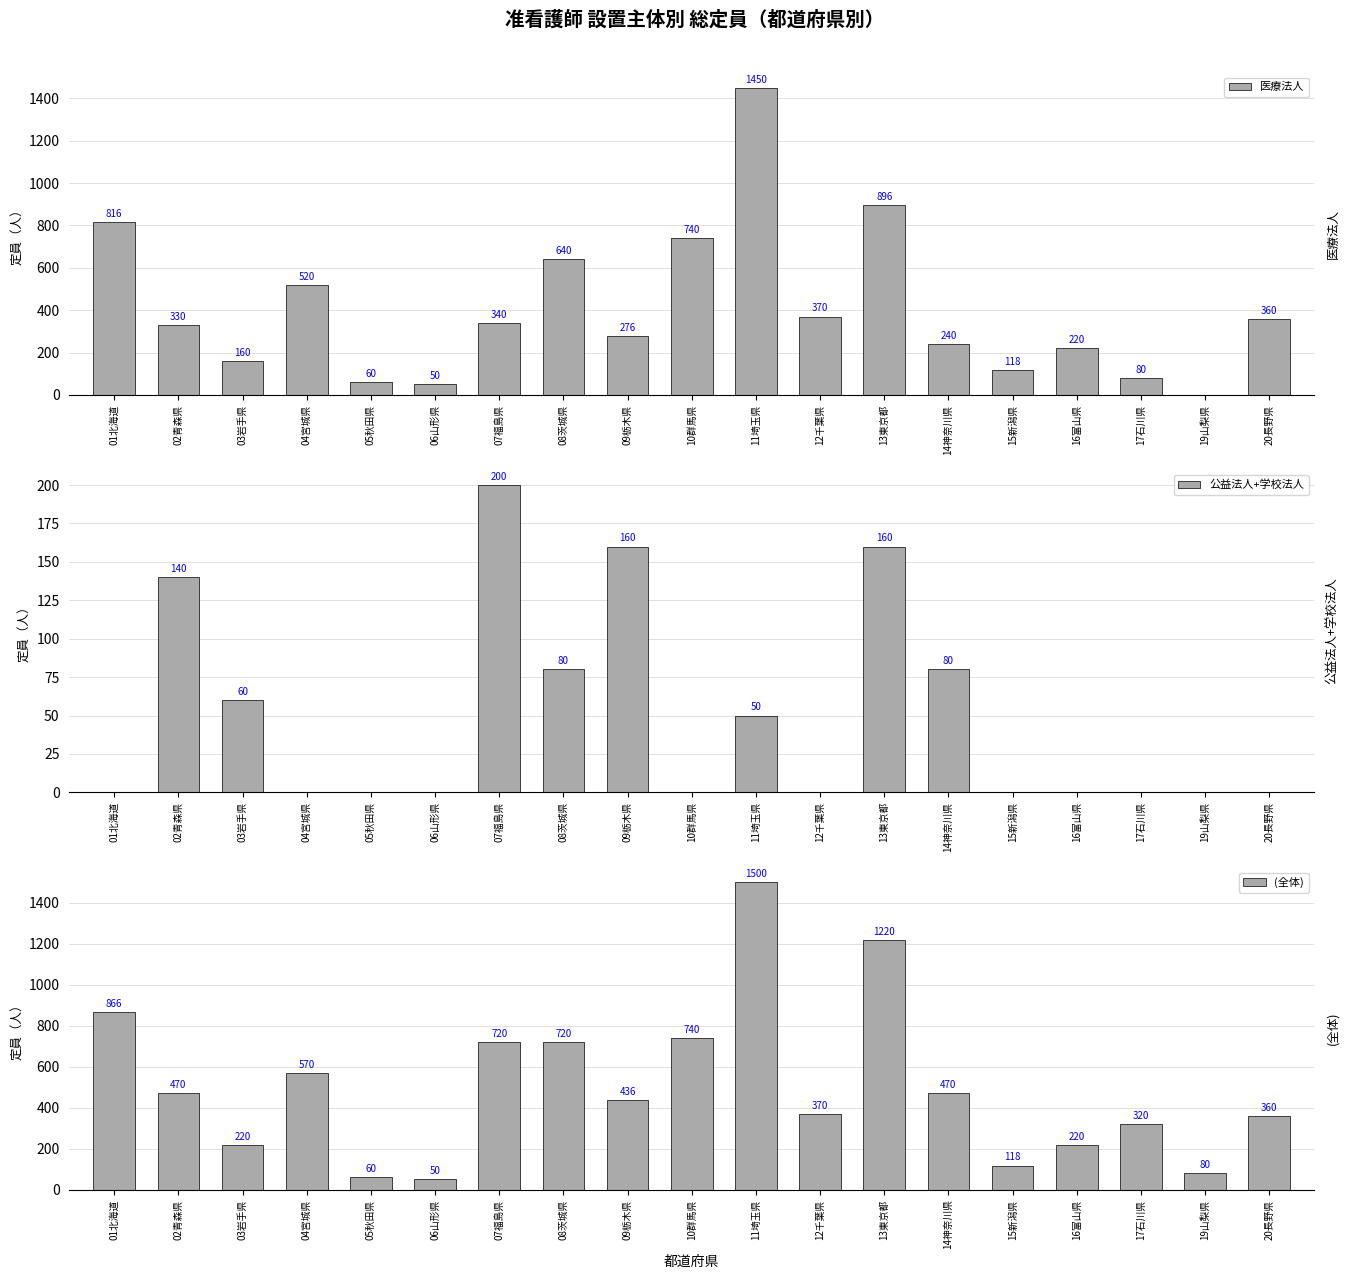

What is the difference between the maximum and minimum values in the (全体) series?

1450